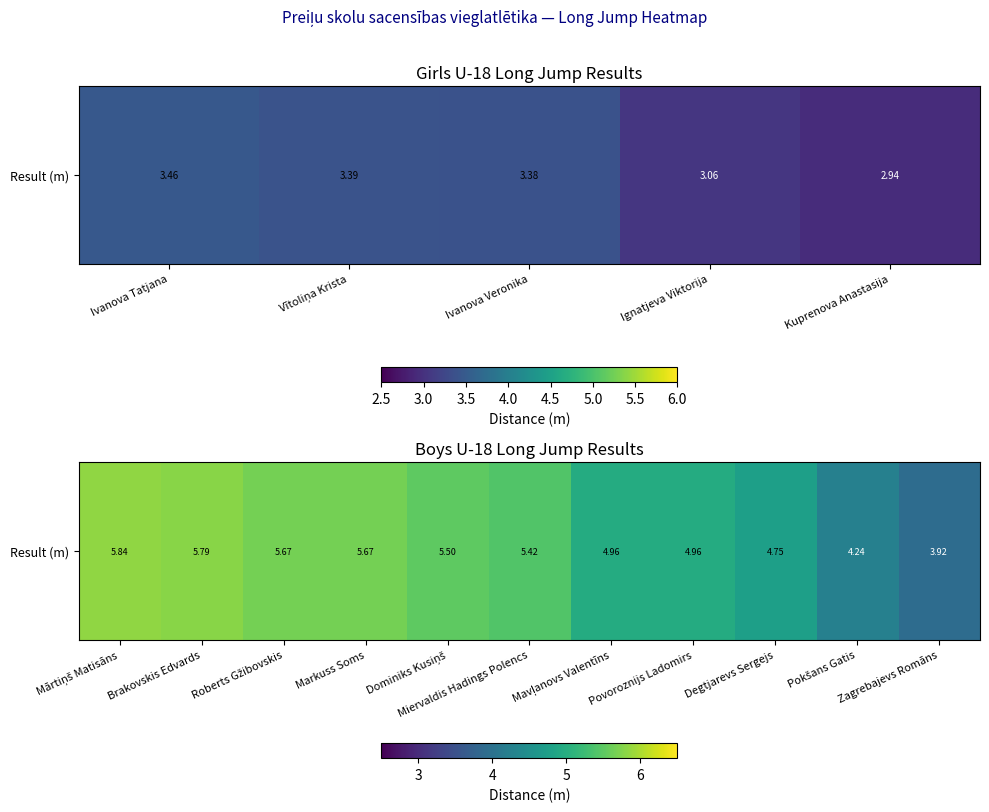

What is the change in value from Miervaldis Hadings Polencs to Povoroznijs Ladomirs?

-0.5